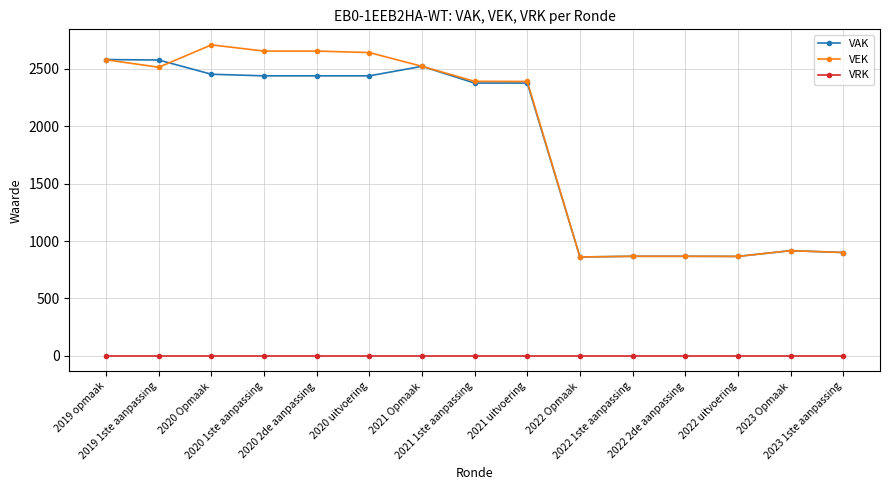

What is the label of the 3rd point from the left?

2020 Opmaak